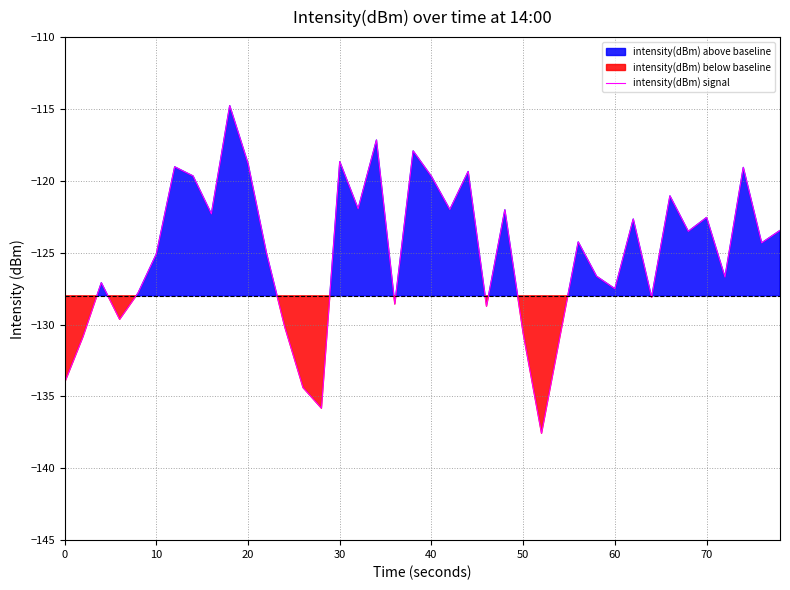

Reading left to right, extract all data points from this chart.

-134.0	-130.8	-127.1	-129.6	-127.8	-125.1	-119.0	-119.7	-122.3	-114.8	-118.8	-125.0	-130.2	-134.4	-135.8	-118.7	-121.9	-117.2	-128.6	-117.9	-119.7	-122.0	-119.4	-128.7	-122.0	-130.6	-137.6	-130.8	-124.3	-126.6	-127.5	-122.7	-128.1	-121.1	-123.5	-122.5	-126.7	-119.1	-124.3	-123.5